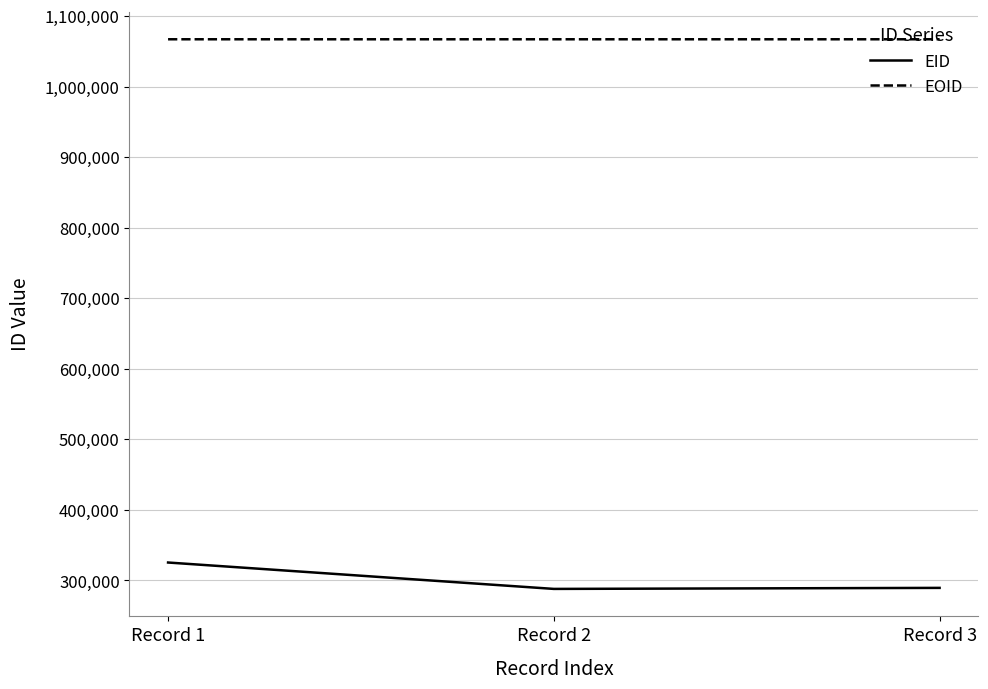

Which series has the largest range (max minus min)?

EID